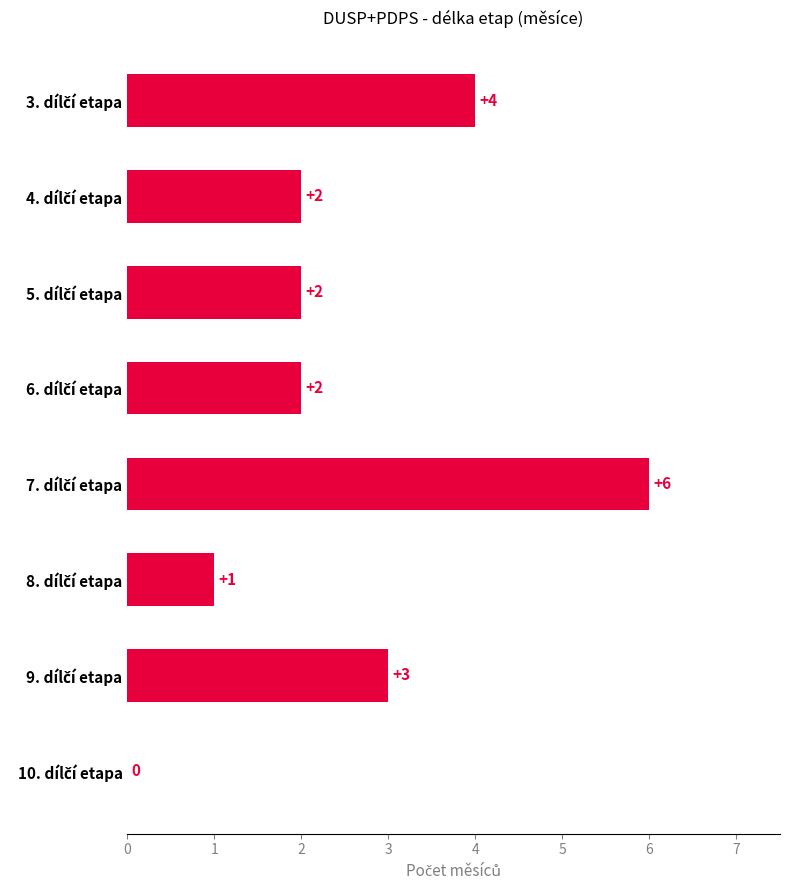

What is the greatest value displayed?

6